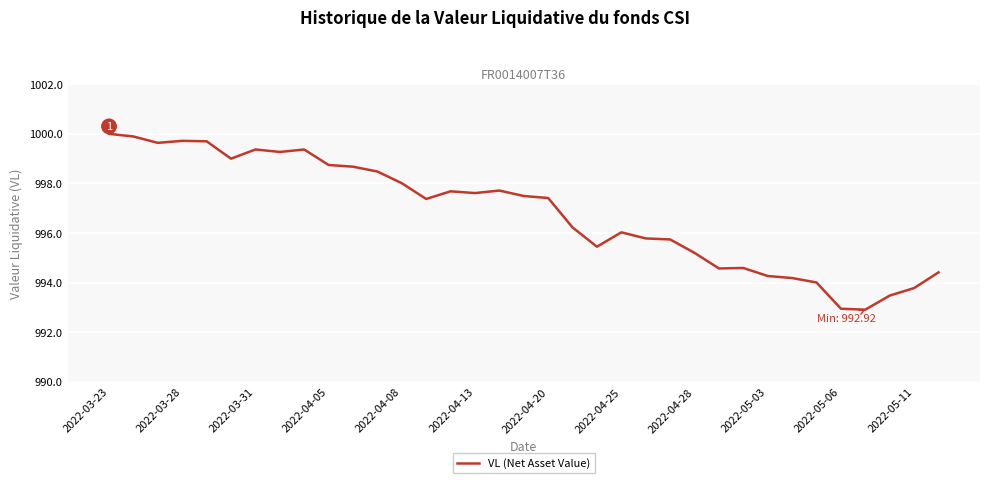

What is the minimum value shown in the chart?

992.9